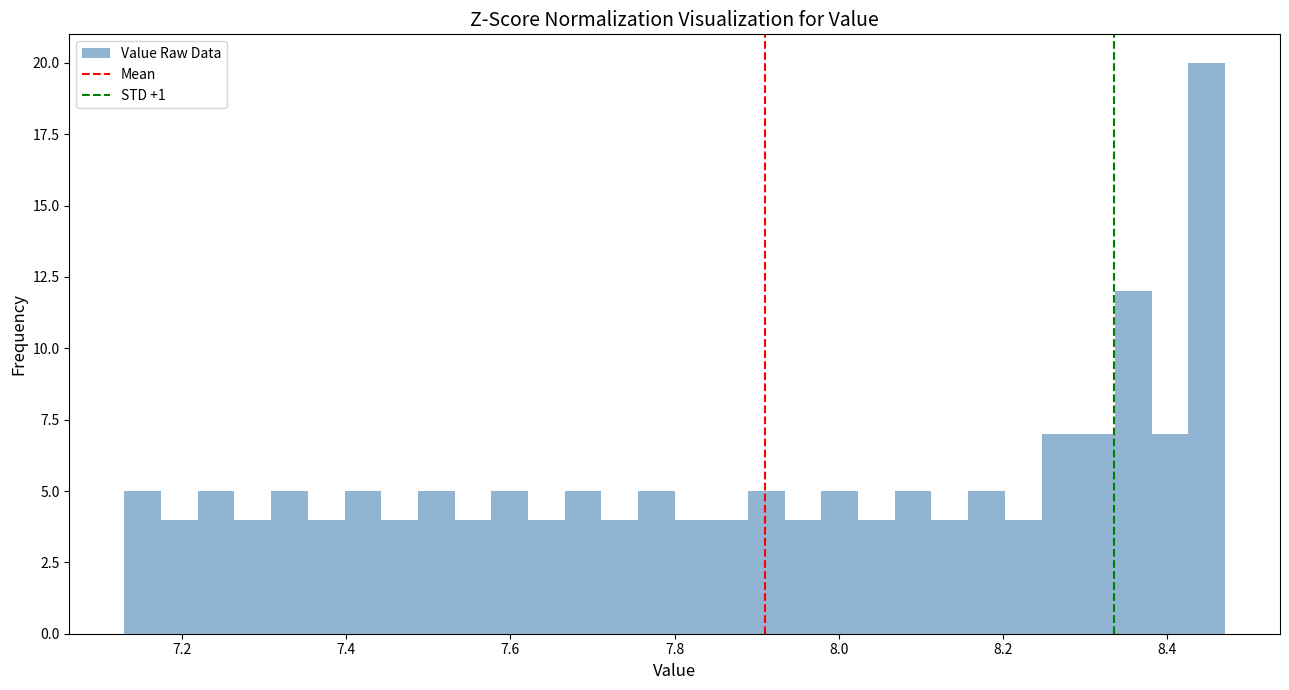

Around what value on the x-axis is the tallest bar? Give the approximate position of its centre, as read against the axis.

8.44